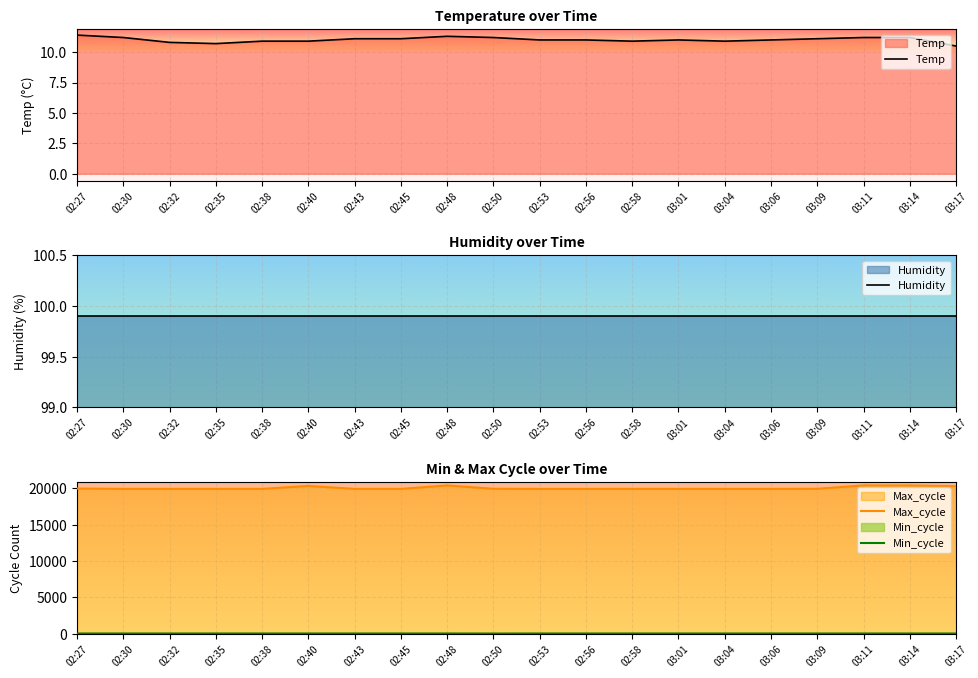

What are all the series names shown in the legend?

Temp, Humidity, Max_cycle, Min_cycle